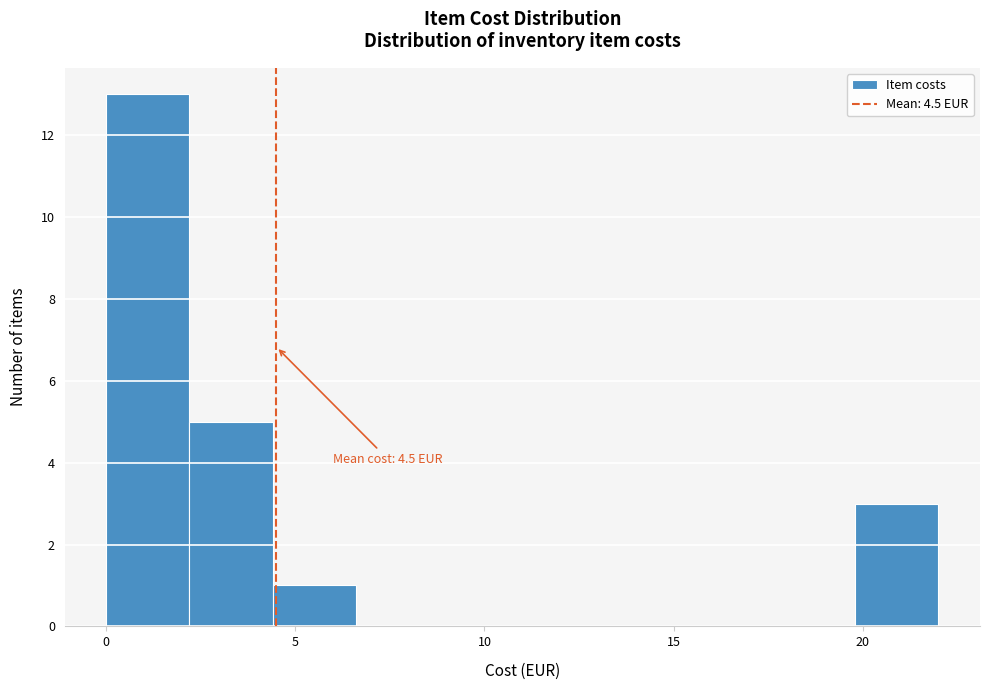

Which range on the x-axis has the tallest bar?

0.0 to 2.2